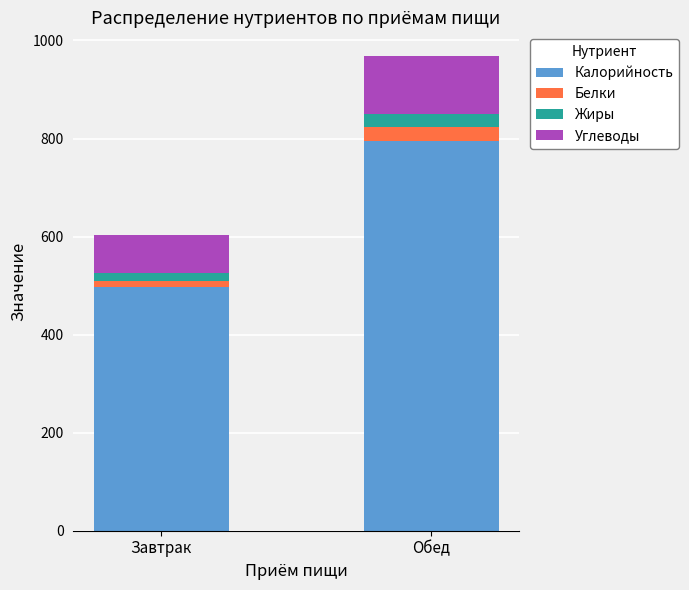

What are all the series names shown in the legend?

Калорийность, Белки, Жиры, Углеводы